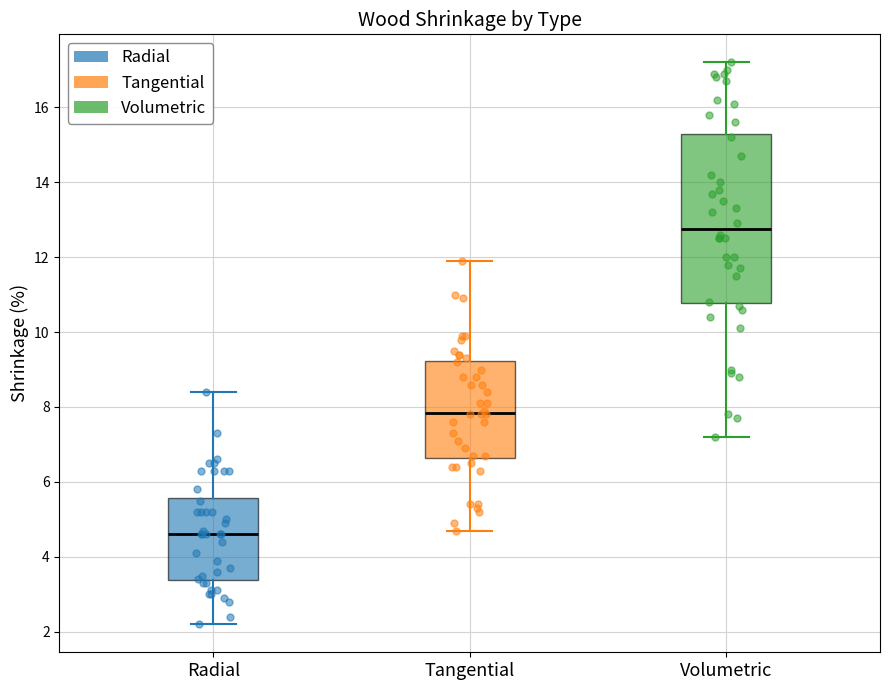

Where is the upper edge of the box for Tangential on the y-axis? The values are not printed on the chart, so give them approximately, as read against the axis.

9.2